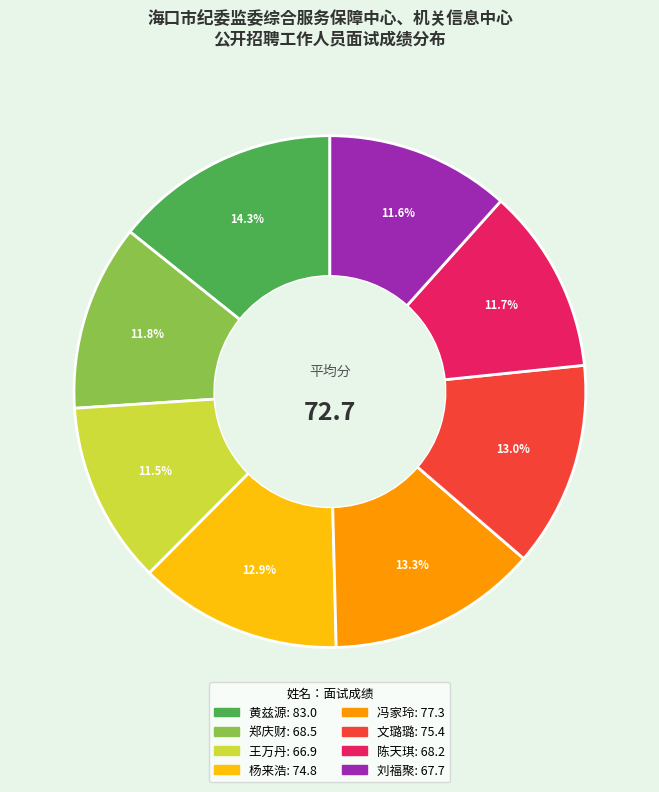

True or false: 刘福聚 accounts for 12% of the total.

True